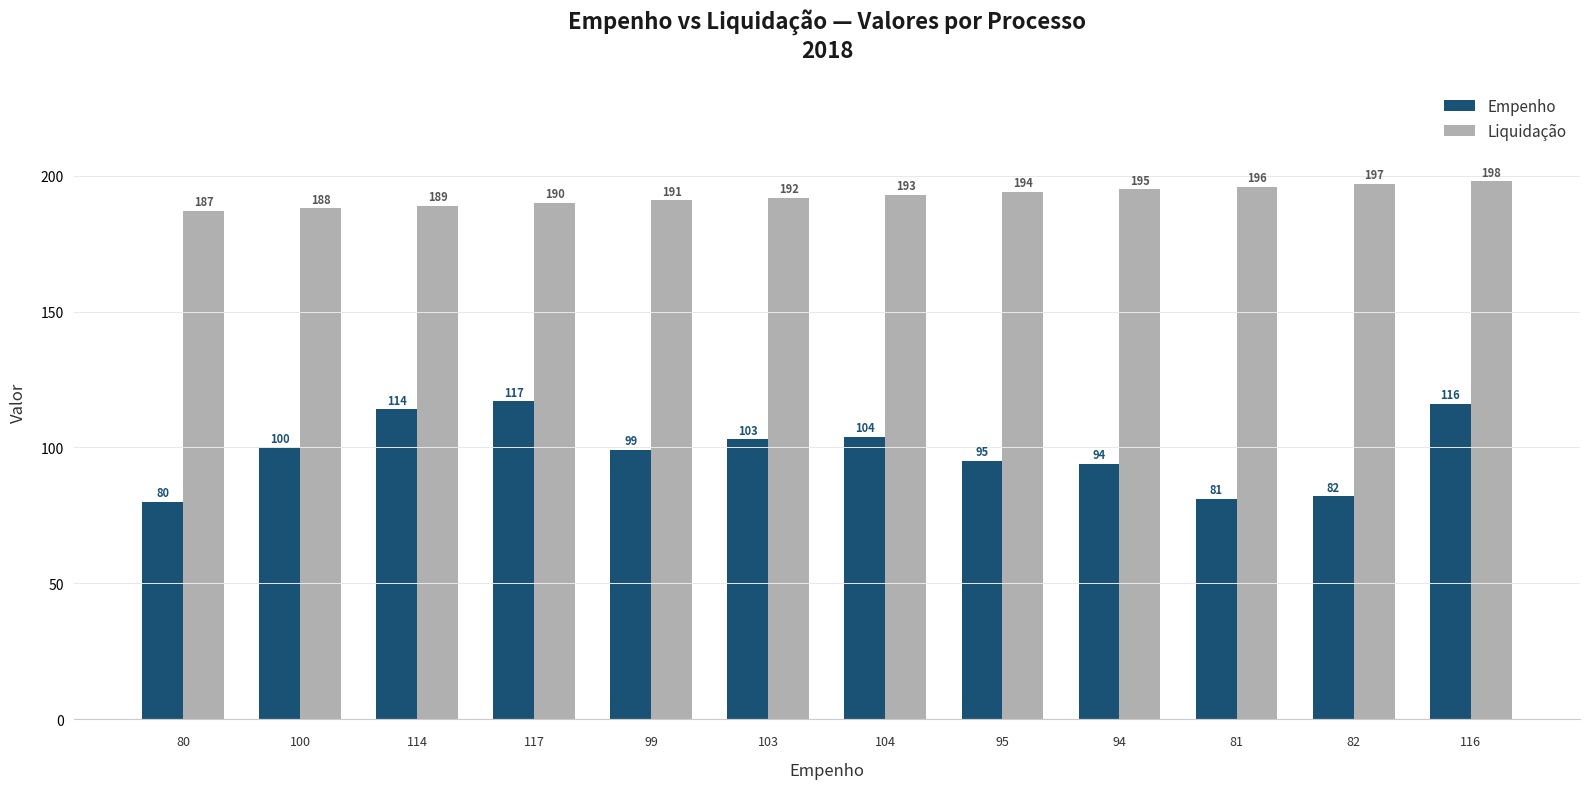

Is it true that Empenho equals 51 at 81?

False